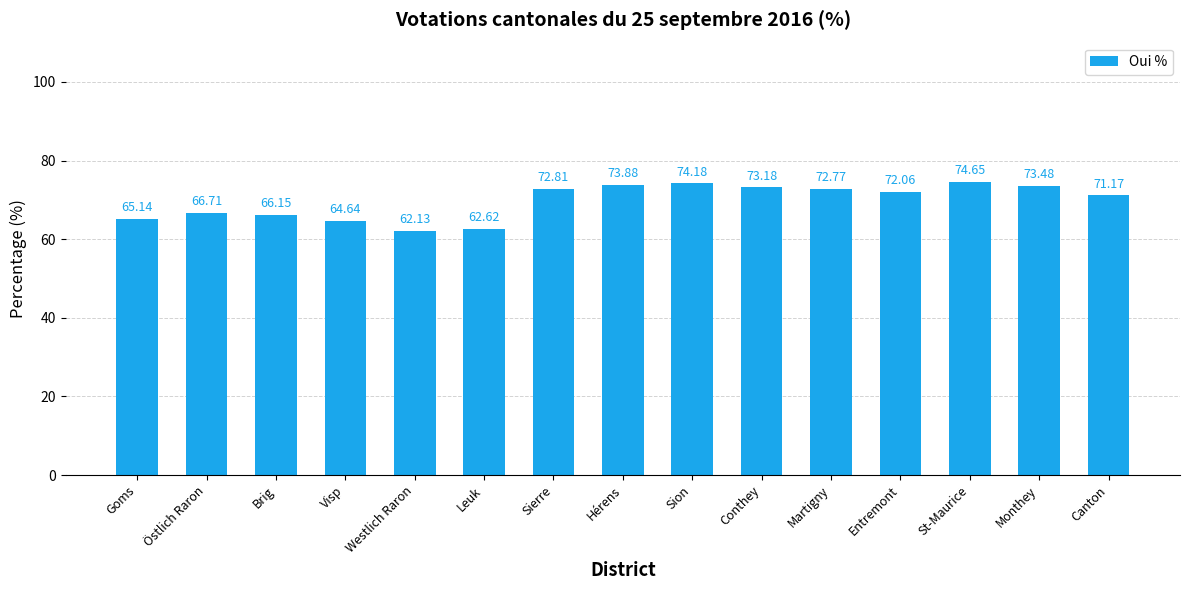

What is the greatest value displayed?

74.7